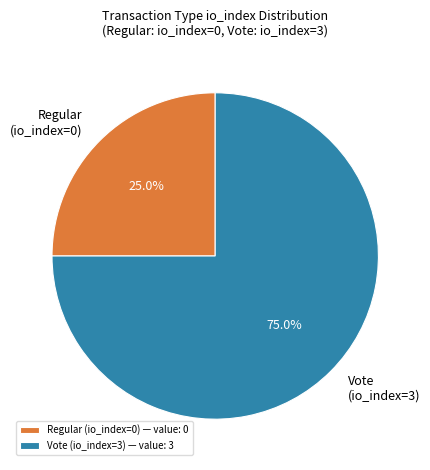

The Vote (io_index=3) slice represents 92% of the pie. True or false?

False